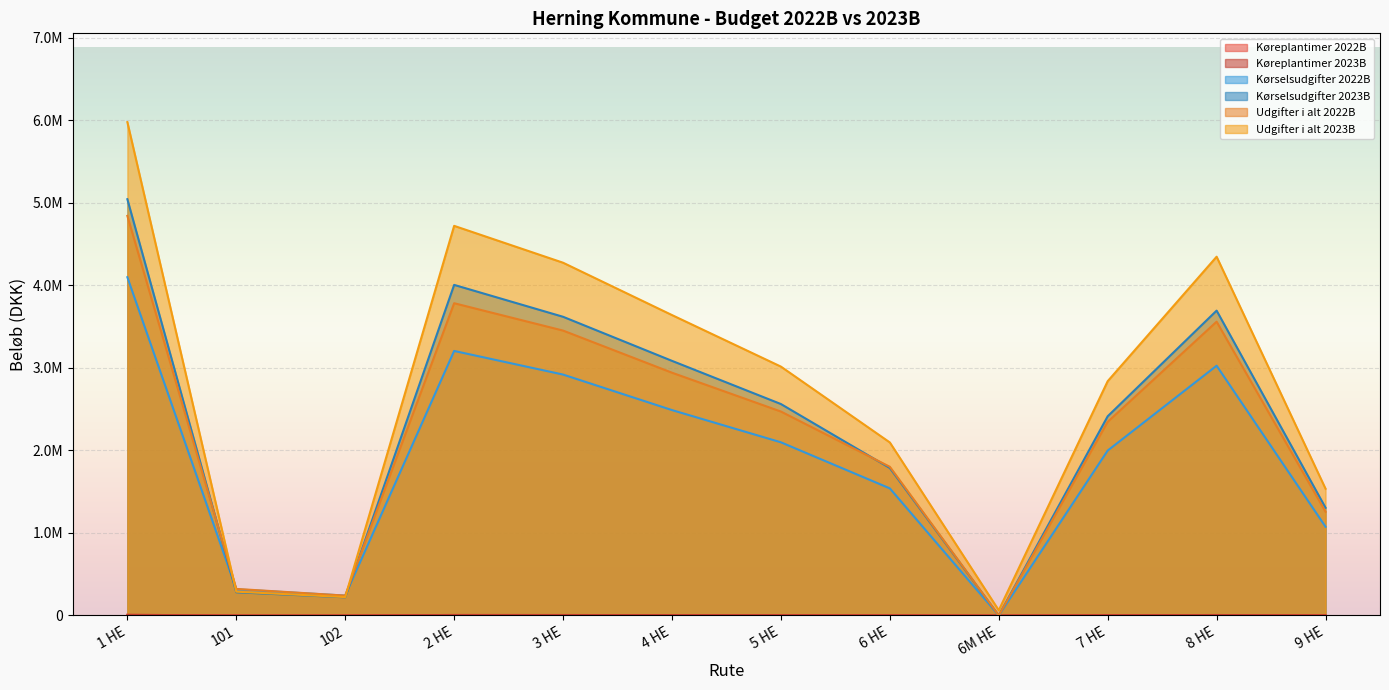

Where does the Udgifter i alt 2022B series first go above 2471830?

1 HE